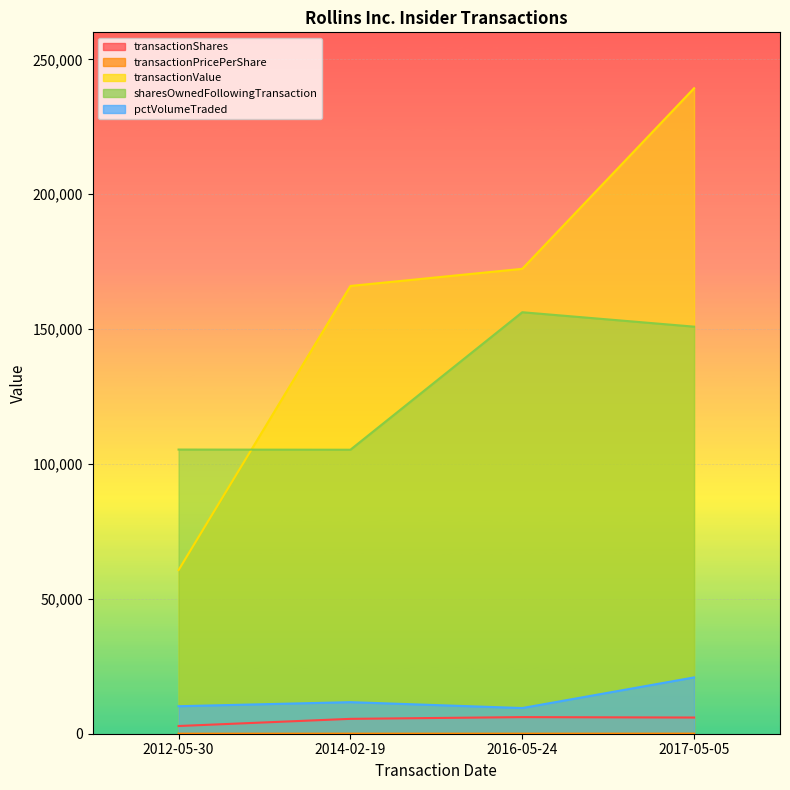

What is the average value of the pctVolumeTraded series?

13072.5